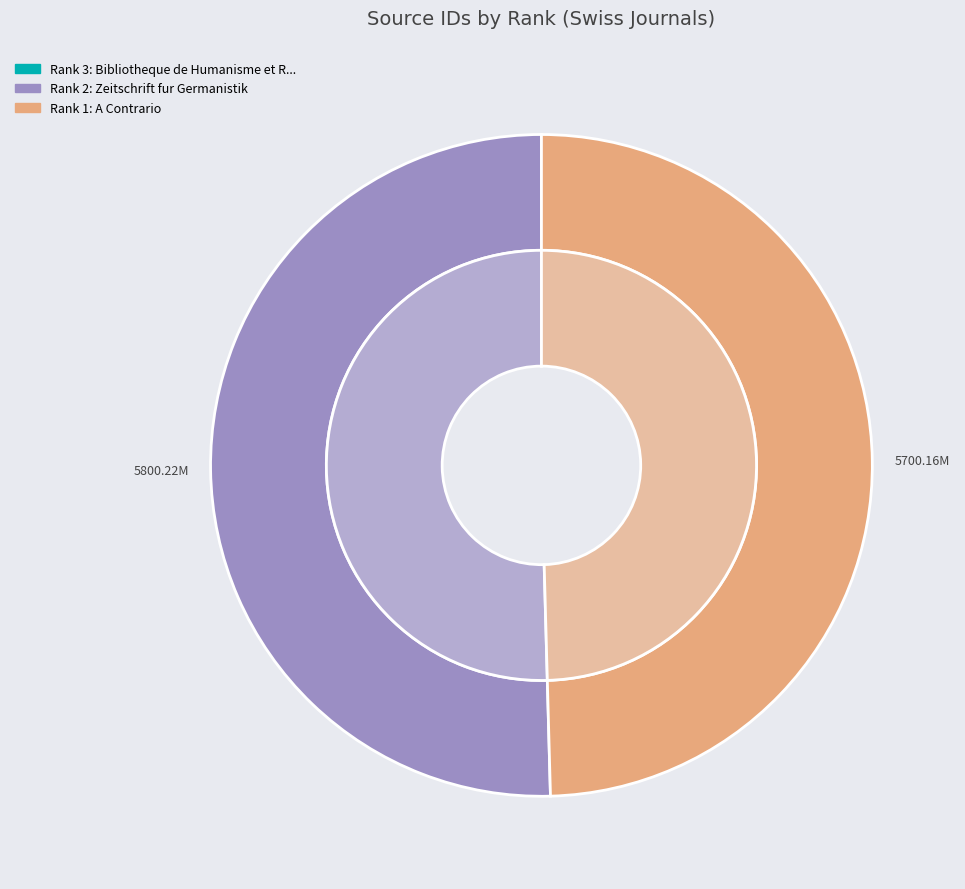

Does any single category account for the majority?

Yes